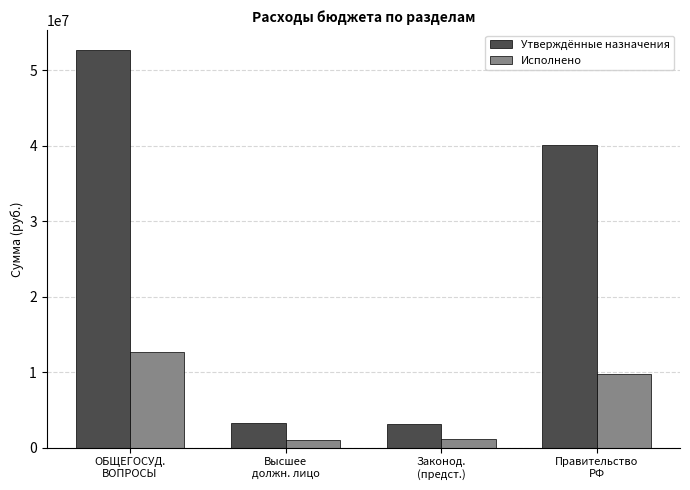

Does the chart contain any negative values?

No